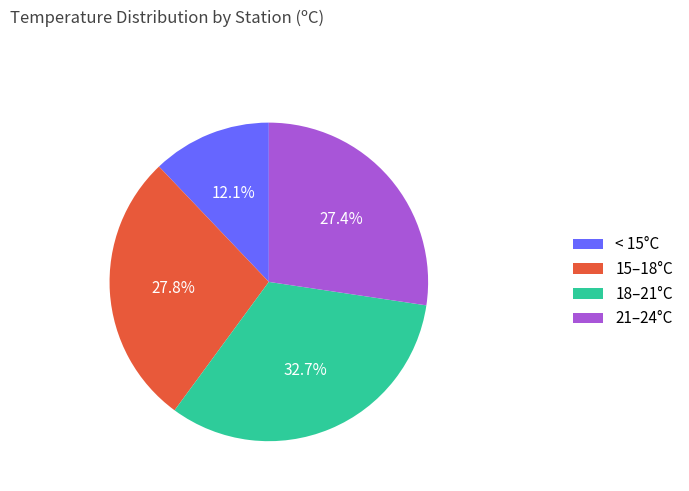

Does 15–18°C account for over 50% of the chart?

No